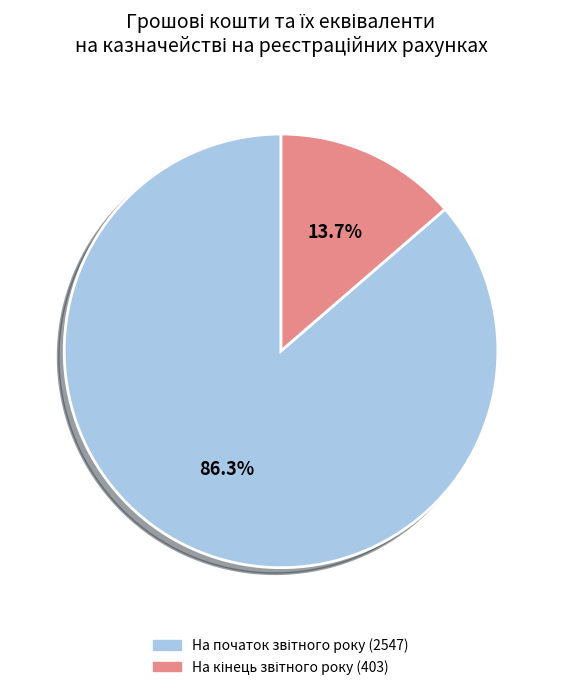

How many segments does this pie chart have?

2